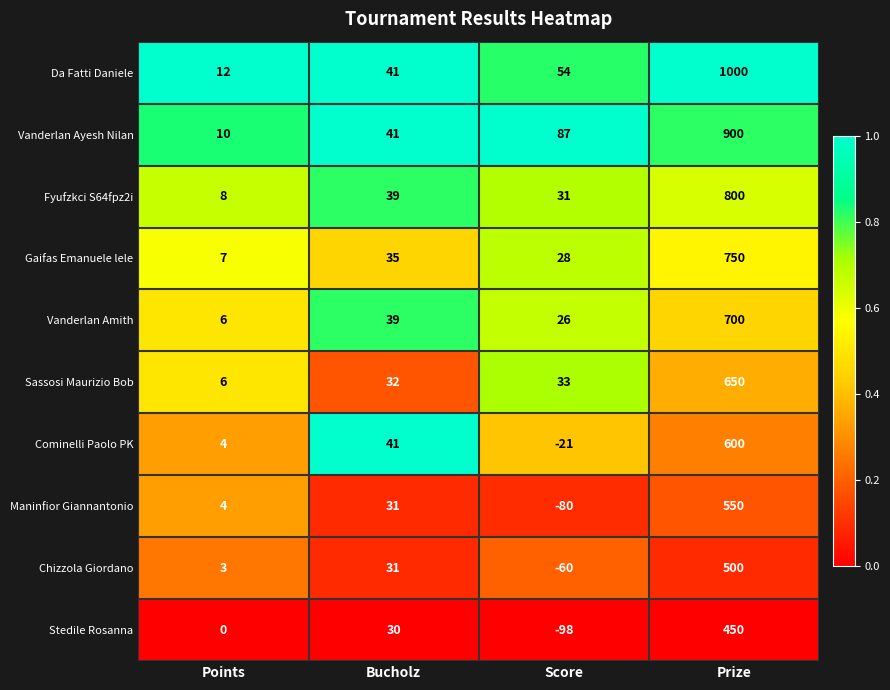

The Gaifas Emanuele lele series shows 990 at Prize. True or false?

False